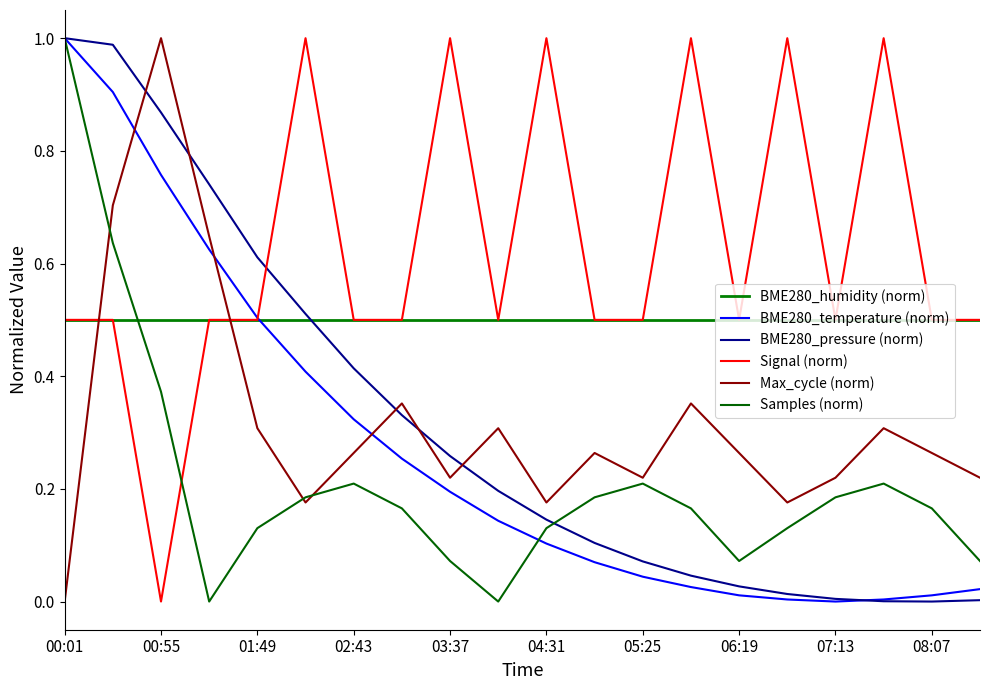

Reading left to right, what are all the values shown in this chart?

BME280_humidity (norm): 0.5	0.5	0.5	0.5	0.5	0.5	0.5	0.5	0.5	0.5	0.5	0.5	0.5	0.5	0.5	0.5	0.5	0.5	0.5	0.5
BME280_temperature (norm): 1.0	0.9	0.8	0.6	0.5	0.4	0.3	0.3	0.2	0.1	0.1	0.1	0.0	0.0	0.0	0.0	0.0	0.0	0.0	0.0
BME280_pressure (norm): 1.0	1.0	0.9	0.7	0.6	0.5	0.4	0.3	0.3	0.2	0.1	0.1	0.1	0.0	0.0	0.0	0.0	0.0	0.0	0.0
Signal (norm): 0.5	0.5	0.0	0.5	0.5	1.0	0.5	0.5	1.0	0.5	1.0	0.5	0.5	1.0	0.5	1.0	0.5	1.0	0.5	0.5
Max_cycle (norm): 0.0	0.7	1.0	0.6	0.3	0.2	0.3	0.4	0.2	0.3	0.2	0.3	0.2	0.4	0.3	0.2	0.2	0.3	0.3	0.2
Samples (norm): 1.0	0.6	0.4	0.0	0.1	0.2	0.2	0.2	0.1	0.0	0.1	0.2	0.2	0.2	0.1	0.1	0.2	0.2	0.2	0.1